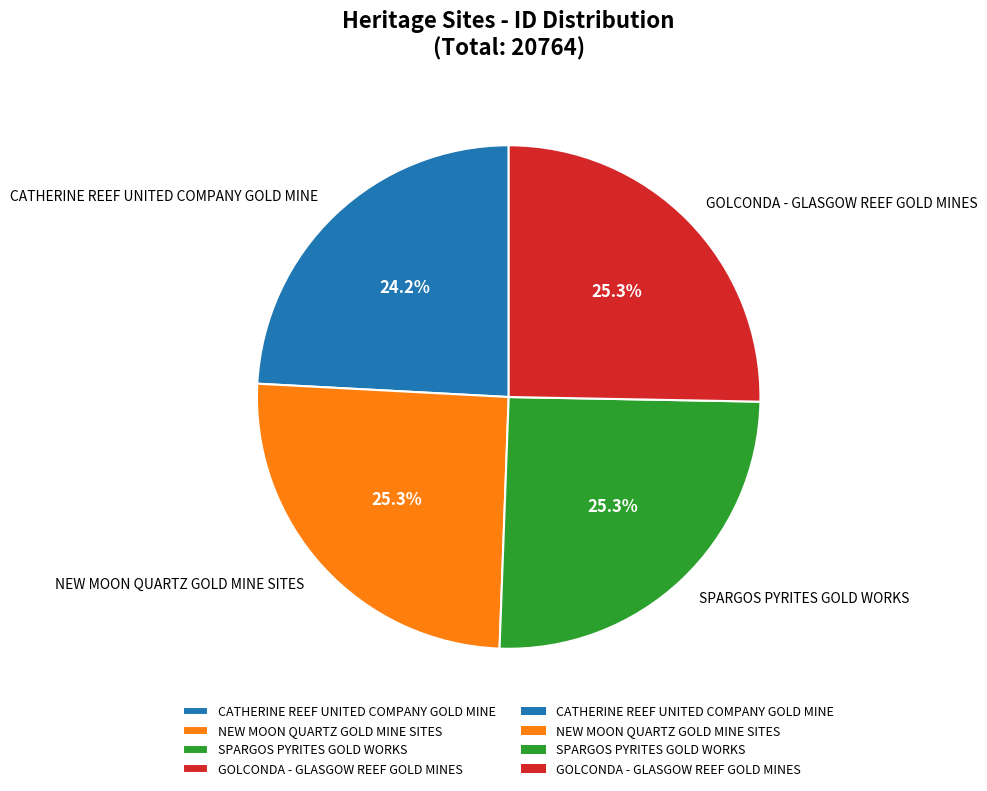

To the nearest percent, what is the combined percentage of CATHERINE REEF UNITED COMPANY GOLD MINE and SPARGOS PYRITES GOLD WORKS?

49%